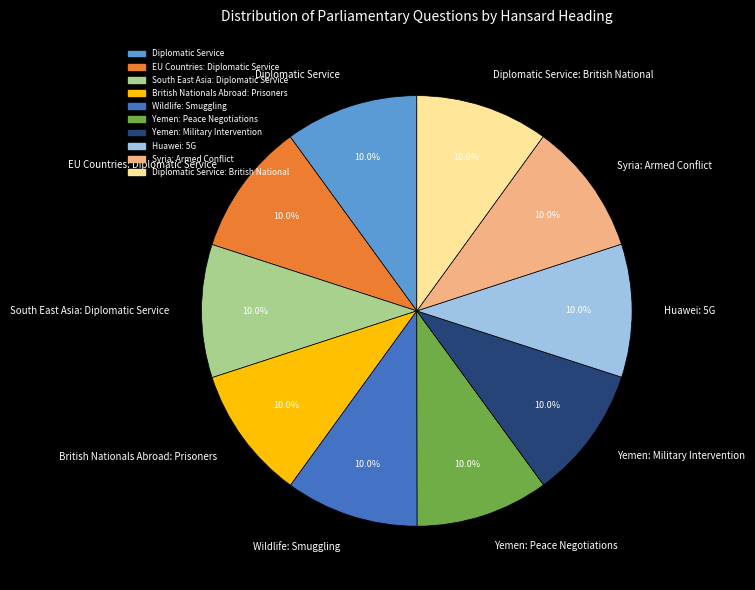

What percentage is the British Nationals Abroad: Prisoners slice, to the nearest percent?

10%